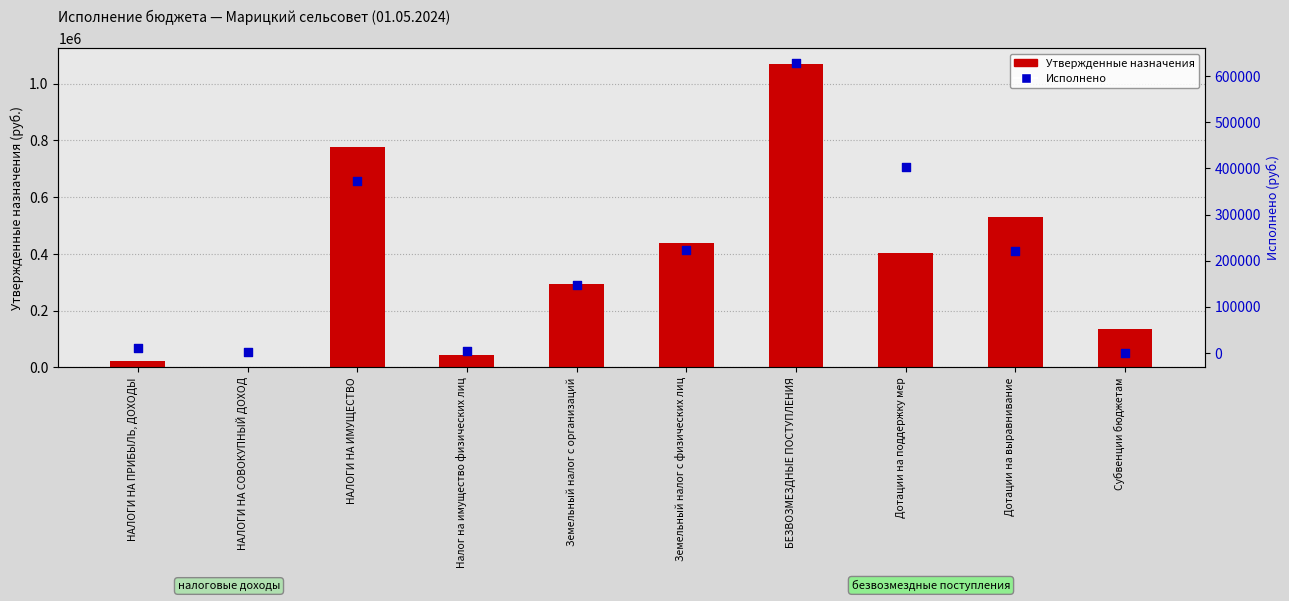

Which series contains the lowest Y value?

Исполнено